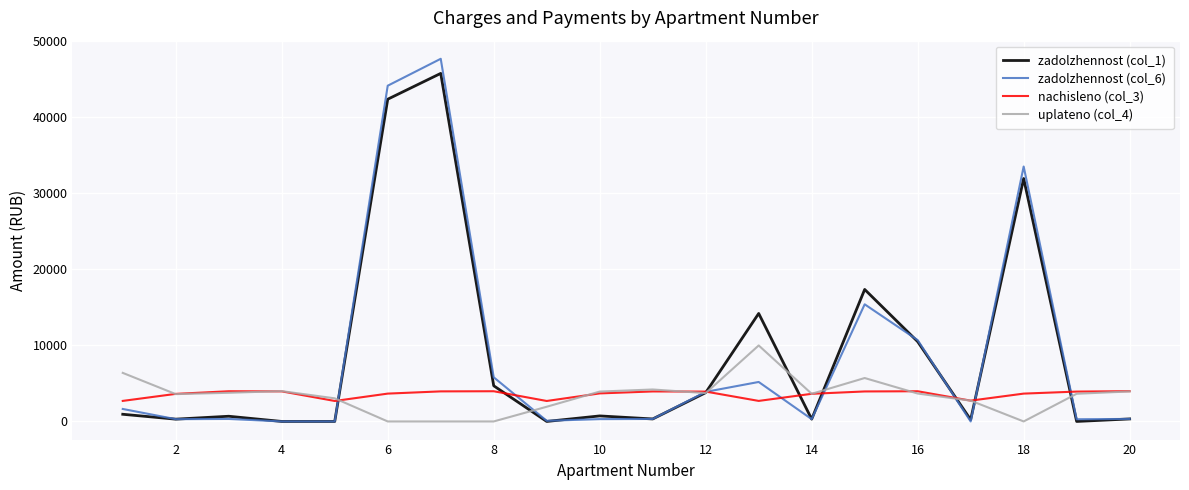

Reading left to right, extract all data points from this chart.

zadolzhennost (col_1): 944.5	302.3	684.3	0.1	0.0	42400.5	45797.4	4693.7	0.0	728.0	329.0	3789.4	14209.3	303.1	17368.8	10503.1	228.2	31967.2	0.0	332.0
zadolzhennost (col_6): 1642.0	302.3	331.2	0.2	0.0	44178.7	47718.1	5808.9	84.6	307.5	329.0	3893.2	5195.4	303.1	15413.2	10703.4	0.0	33543.7	287.5	332.0
nachisleno (col_3): 2703.1	3628.0	3974.8	3957.0	2694.2	3663.5	3957.0	3974.8	2694.2	3690.2	3948.0	3930.2	2703.1	3636.8	3948.0	3974.8	2738.8	3663.5	3930.2	3983.6
uplateno (col_4): 6390.3	3596.1	3771.8	3990.8	3041.0	0.0	0.0	0.0	1935.0	3931.3	4206.5	3729.0	10000.4	3636.8	5714.0	3672.9	2738.8	0.0	3642.8	3948.7